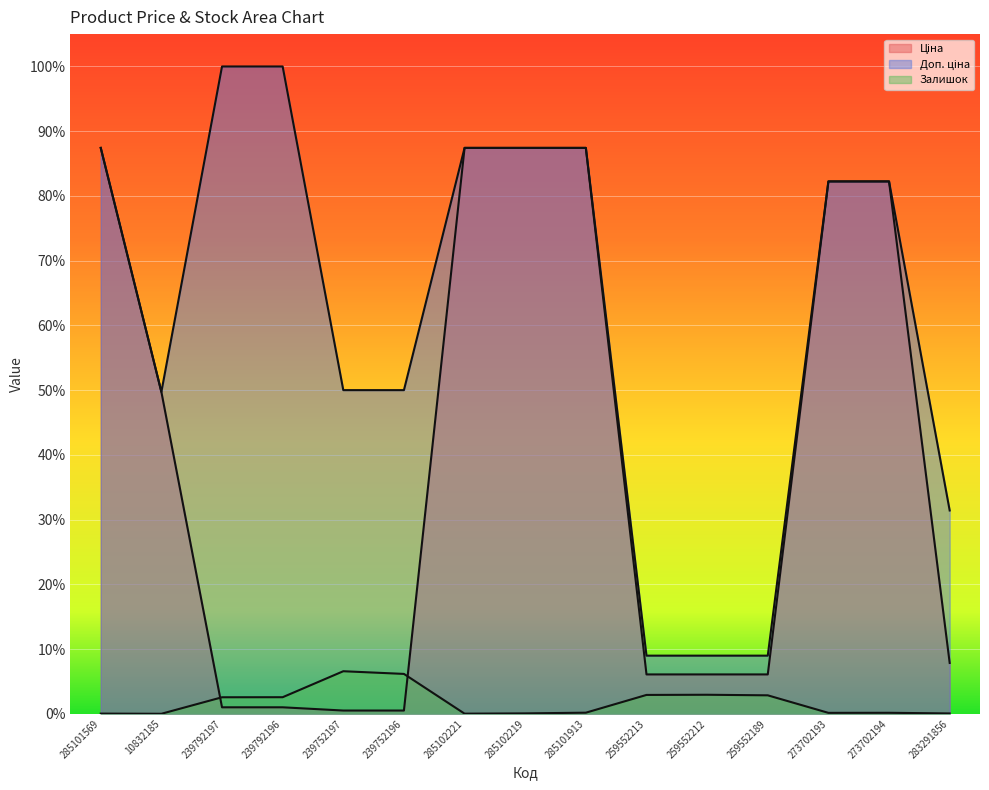

What is the average value of the Доп. ціна series?

0.6